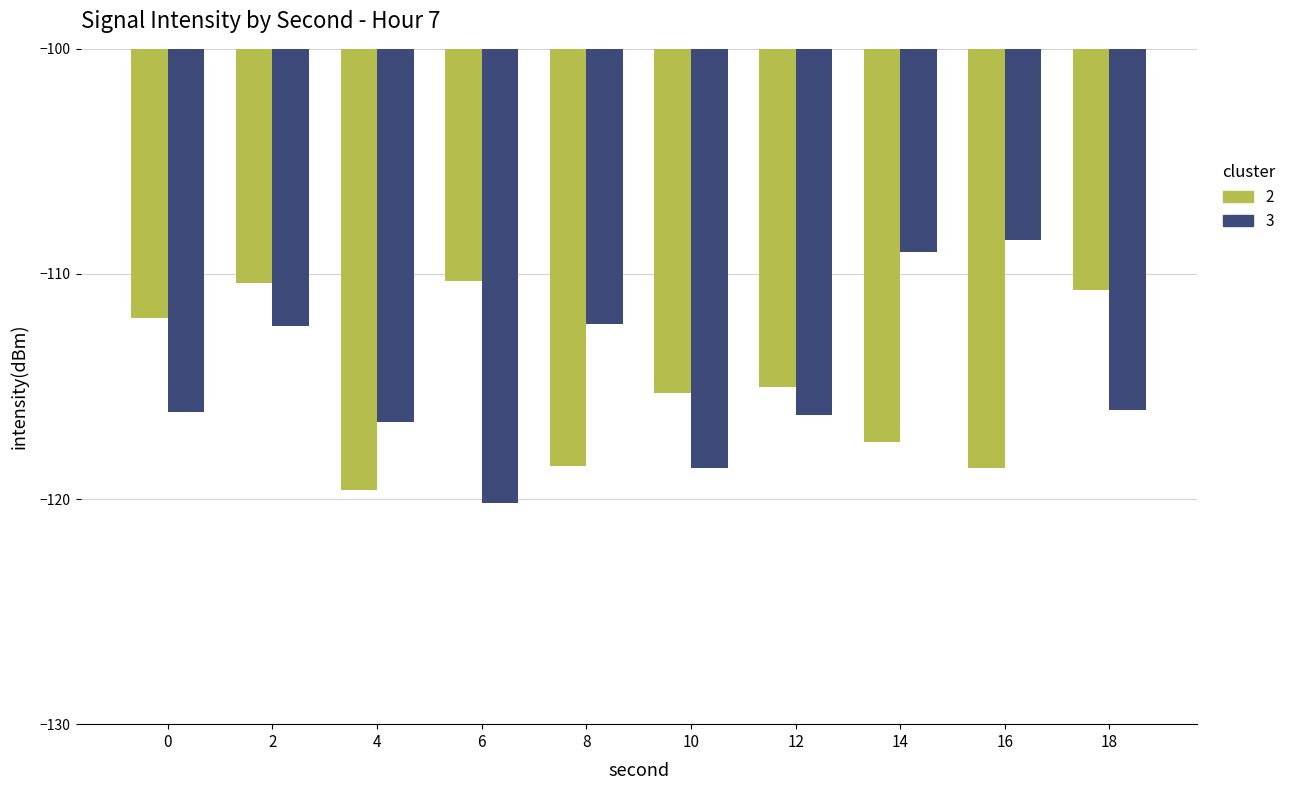

How many bars are there in total?

20